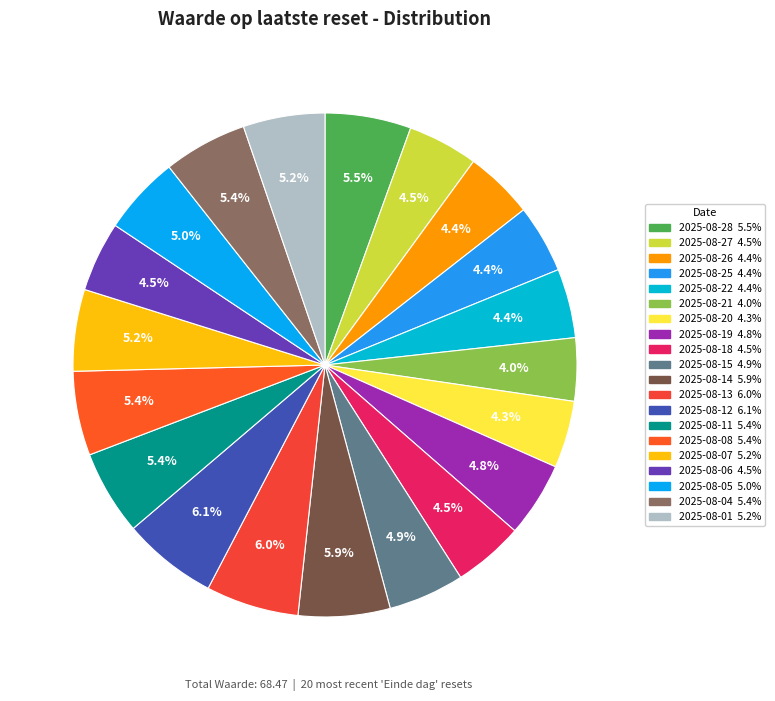

To the nearest percent, what is the difference between the 2025-08-11 and 2025-08-27 slice percentages?

1%